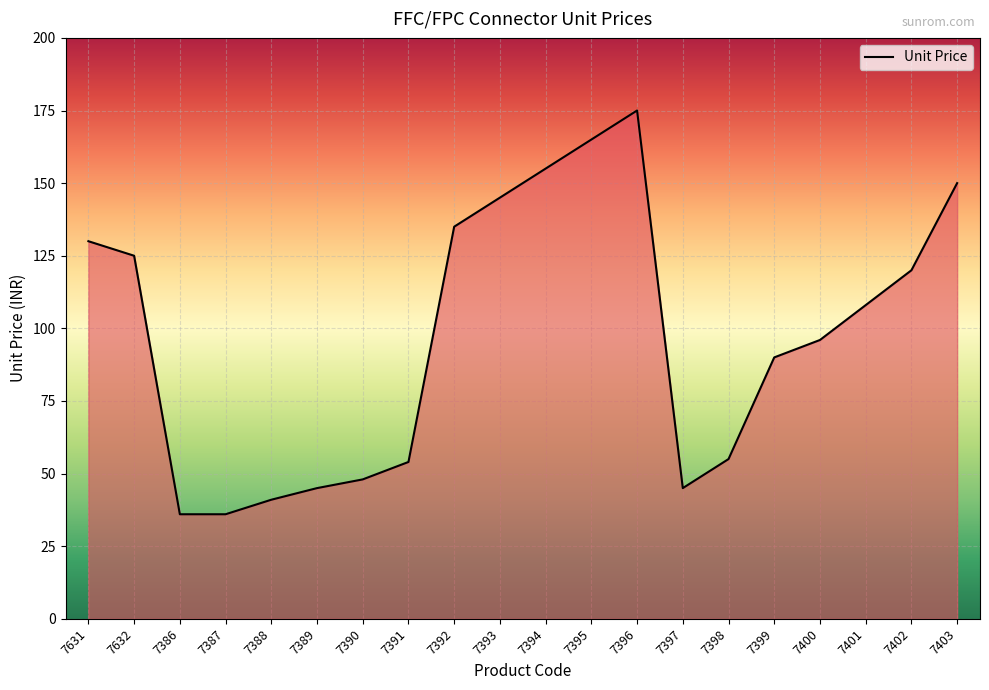

What is the smallest value displayed?

36